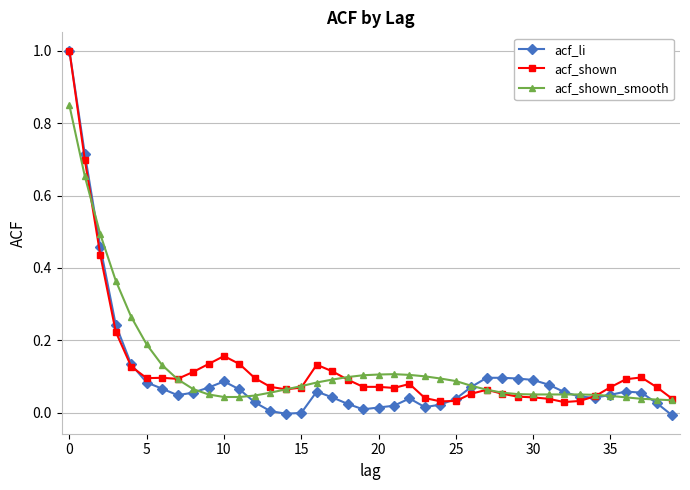

How many lines are shown in the chart?

3